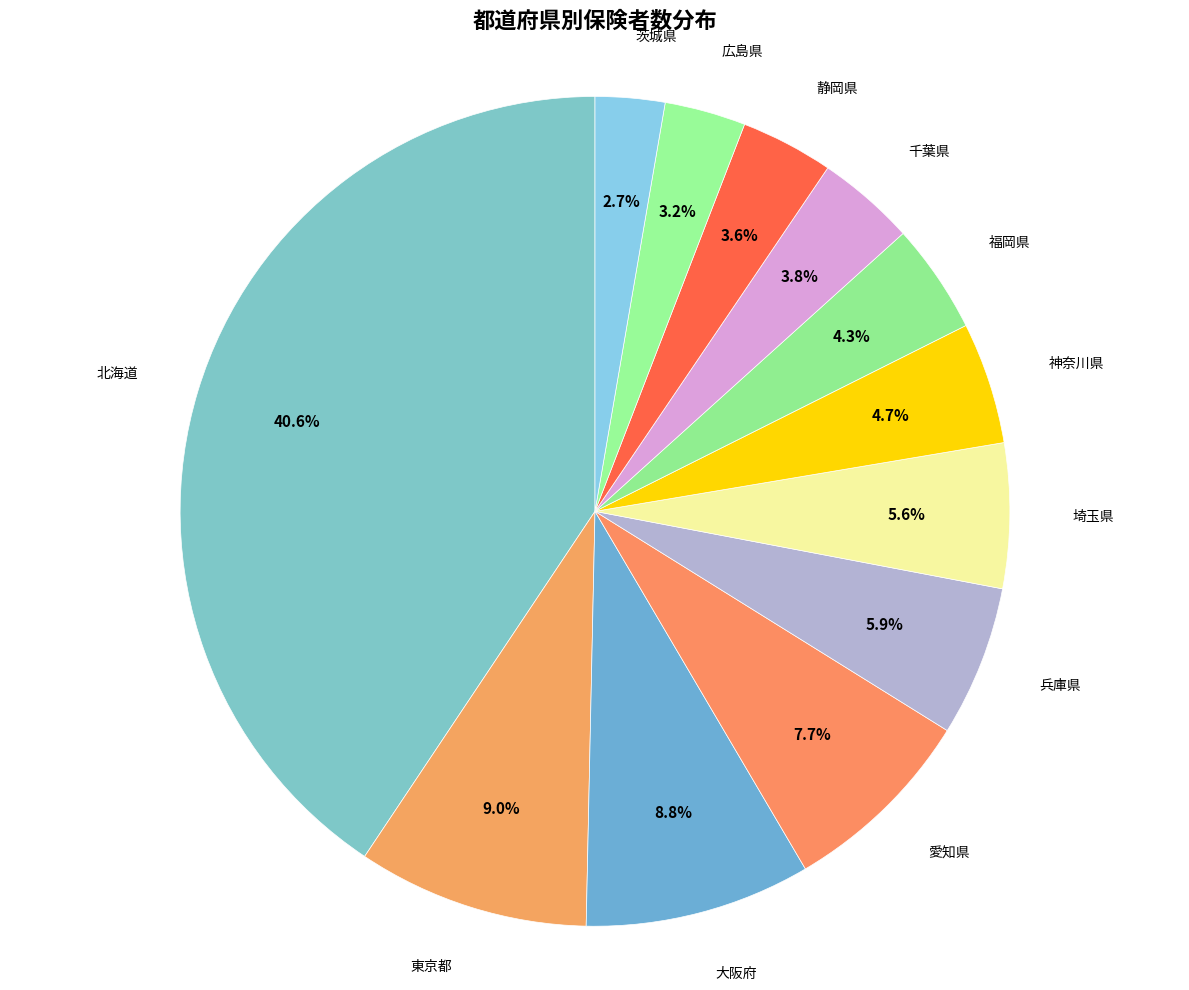

Is there any slice that represents more than half of the pie?

No